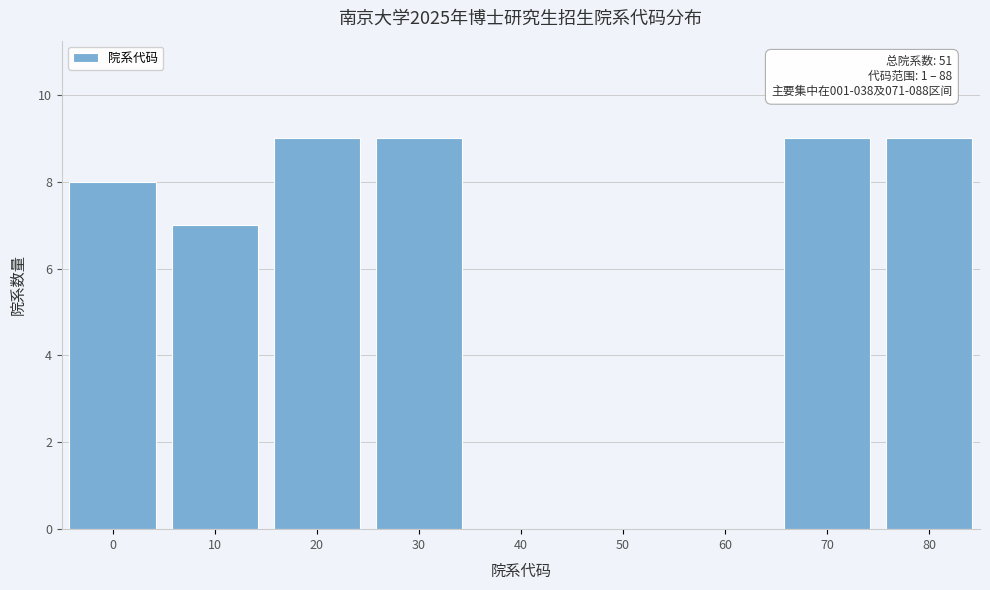

Reading left to right, extract all data points from this chart.

0=8	10=7	20=9	30=9	40=0	50=0	60=0	70=9	80=9